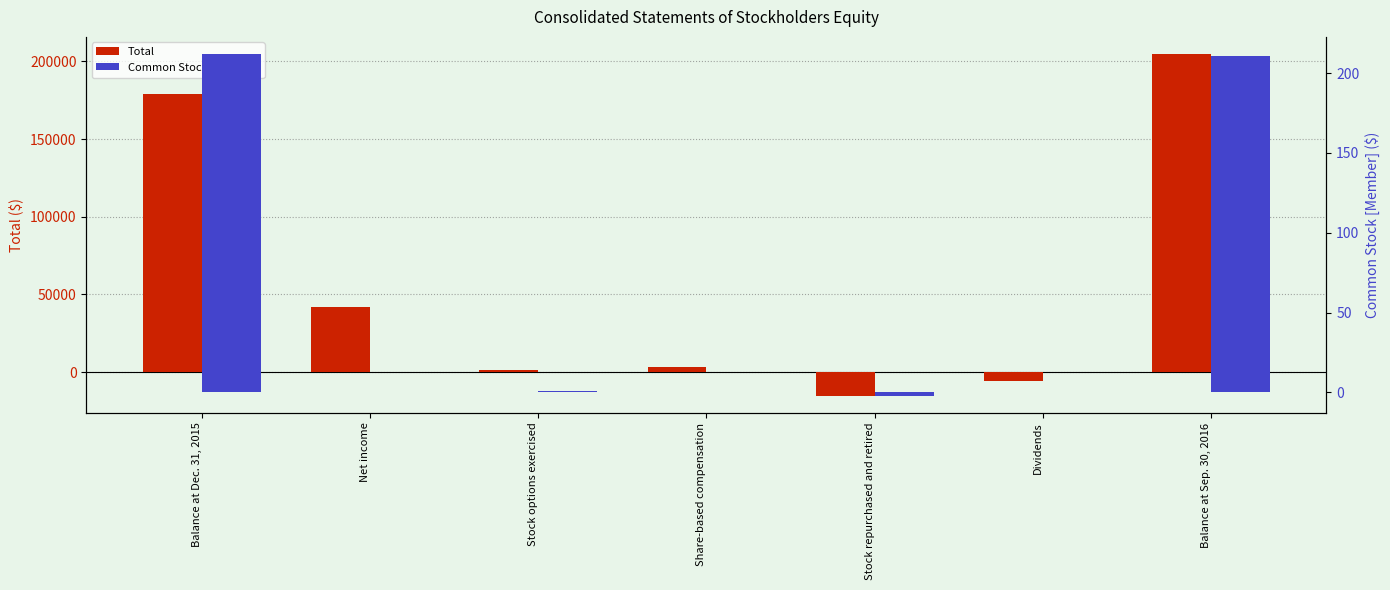

How many data points in Common Stock [Member] are above 0?

3